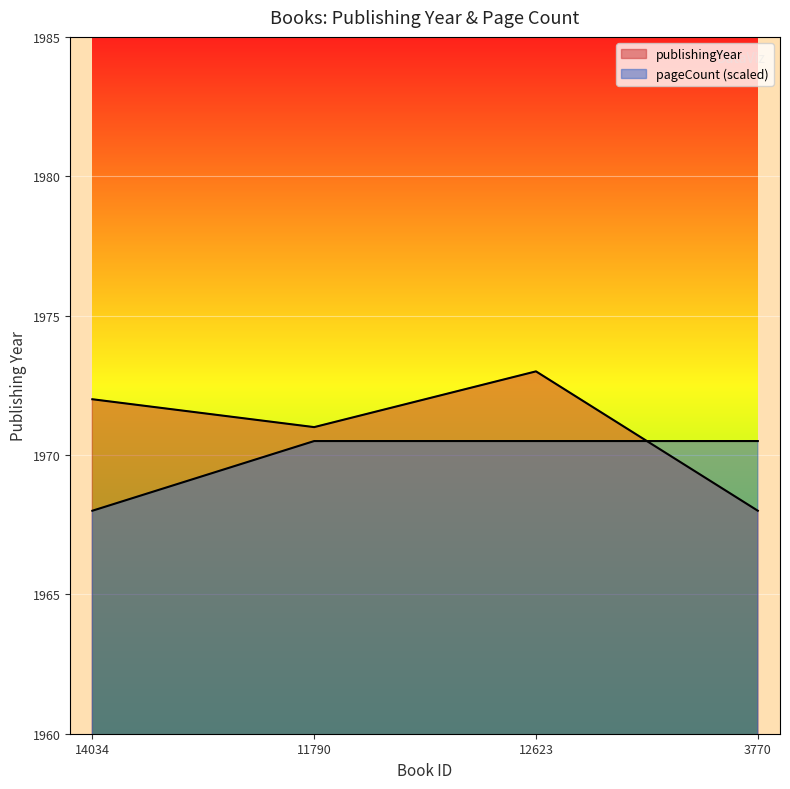

What is the label of the 4th point from the left?

3770